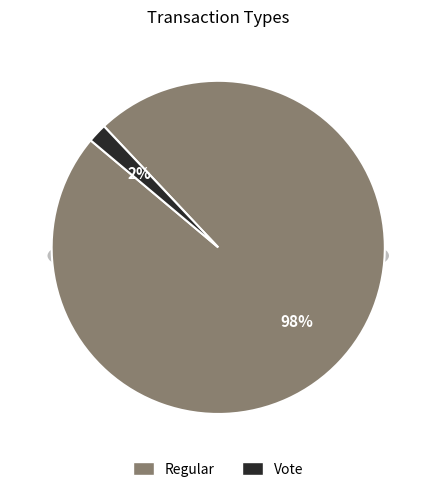

Approximately how many times larger is the value at Regular compared to Vote?

53.0